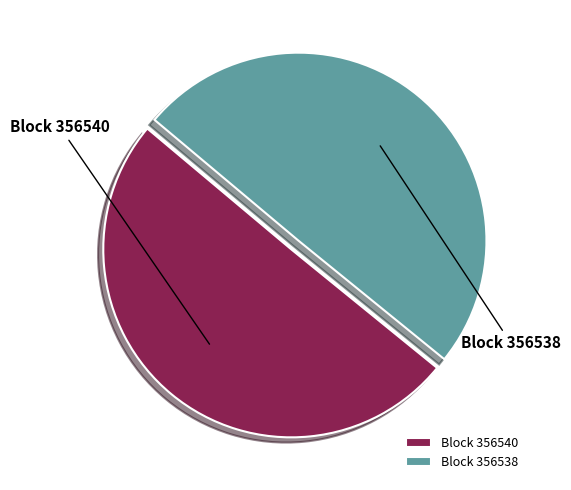

Do Block 356540 and Block 356538 together represent more than half of the pie?

Yes